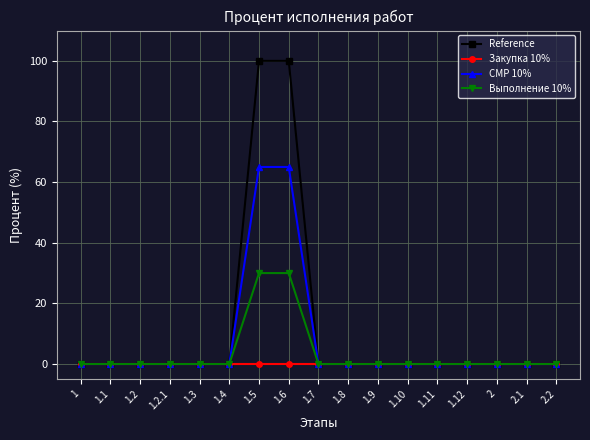

At which label is Выполнение 10% closest to 15?

1